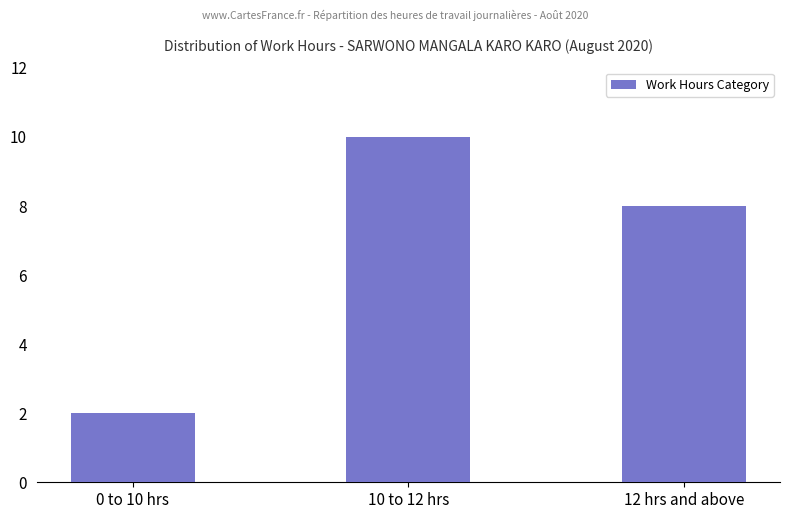

Rank the categories by value from highest to lowest.

10 to 12 hrs, 12 hrs and above, 0 to 10 hrs